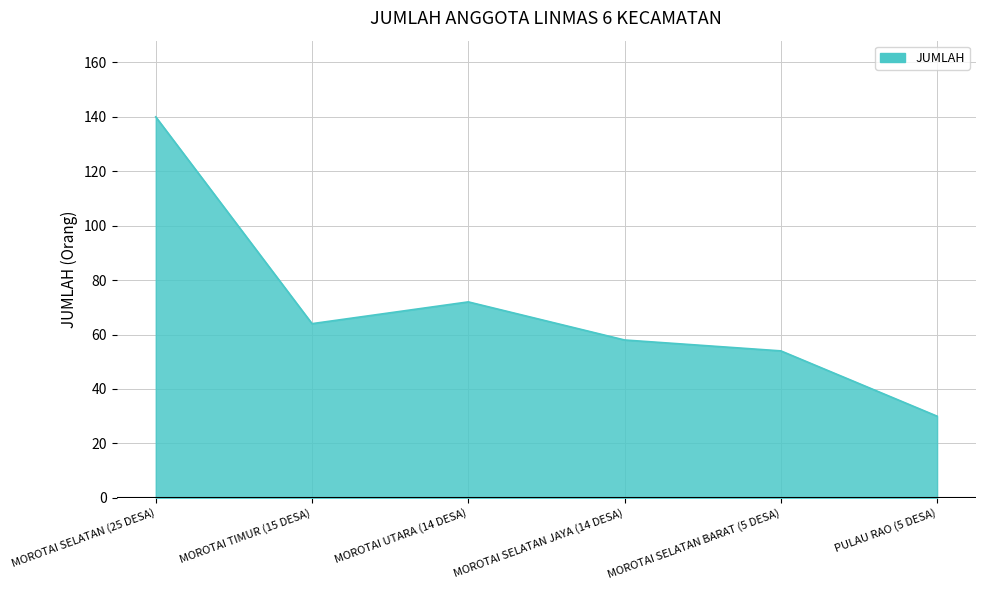

What is the change in value from MOROTAI SELATAN (25 DESA) to MOROTAI SELATAN JAYA (14 DESA)?

-82